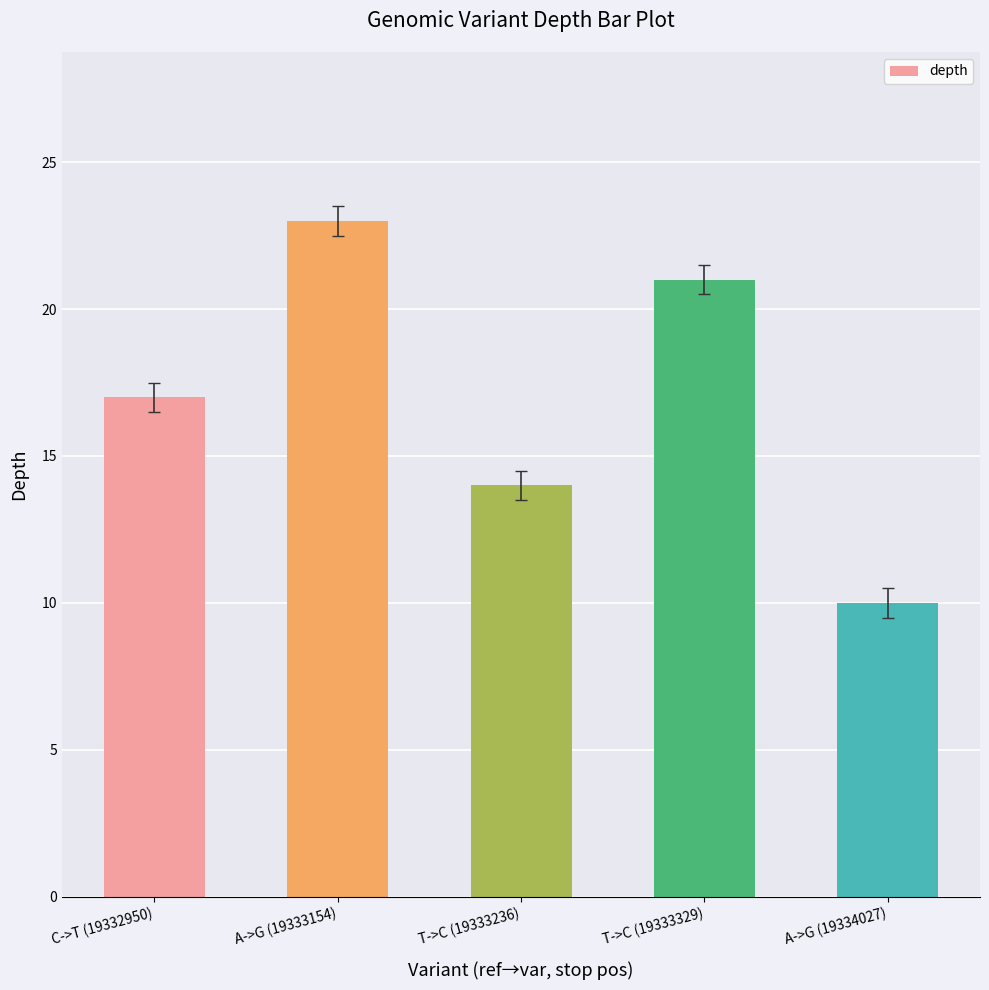

List the labels in order of value, smallest first.

A->G (19334027), T->C (19333236), C->T (19332950), T->C (19333329), A->G (19333154)